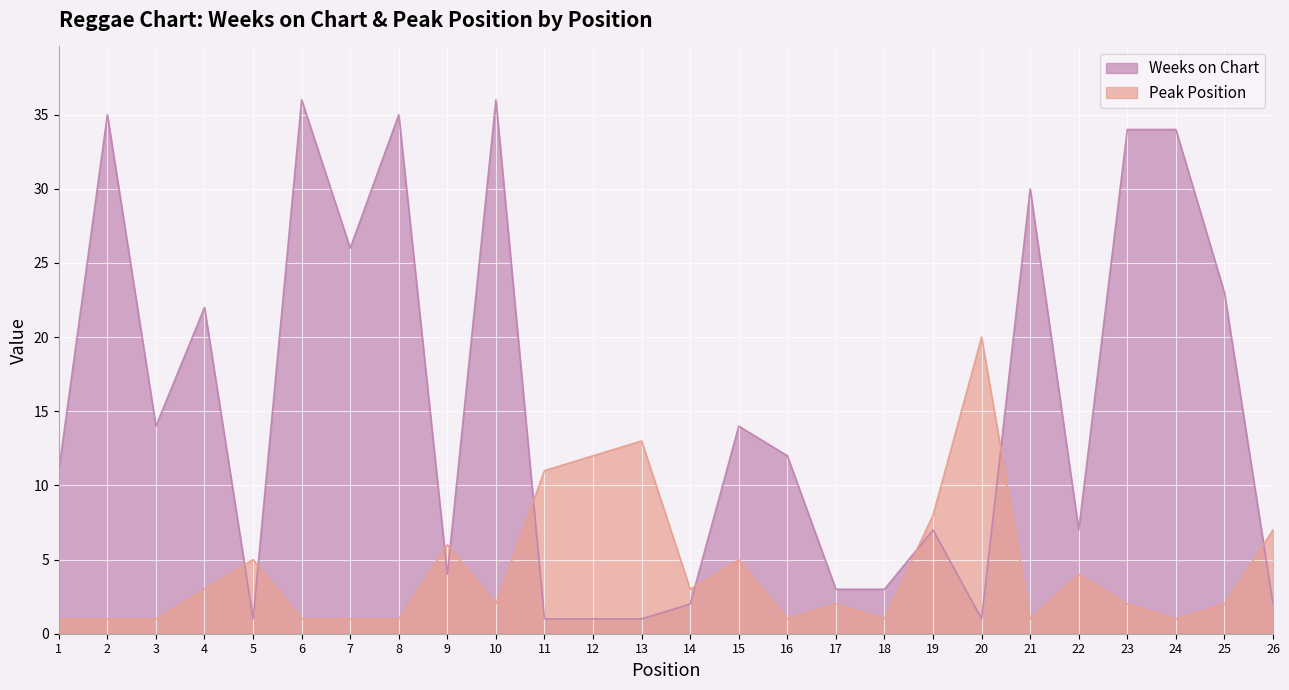

Reading left to right, extract all data points from this chart.

Weeks on Chart: 11	35	14	22	1	36	26	35	4	36	1	1	1	2	14	12	3	3	7	1	30	7	34	34	23	2
Peak Position: 1	1	1	3	5	1	1	1	6	2	11	12	13	3	5	1	2	1	8	20	1	4	2	1	2	7